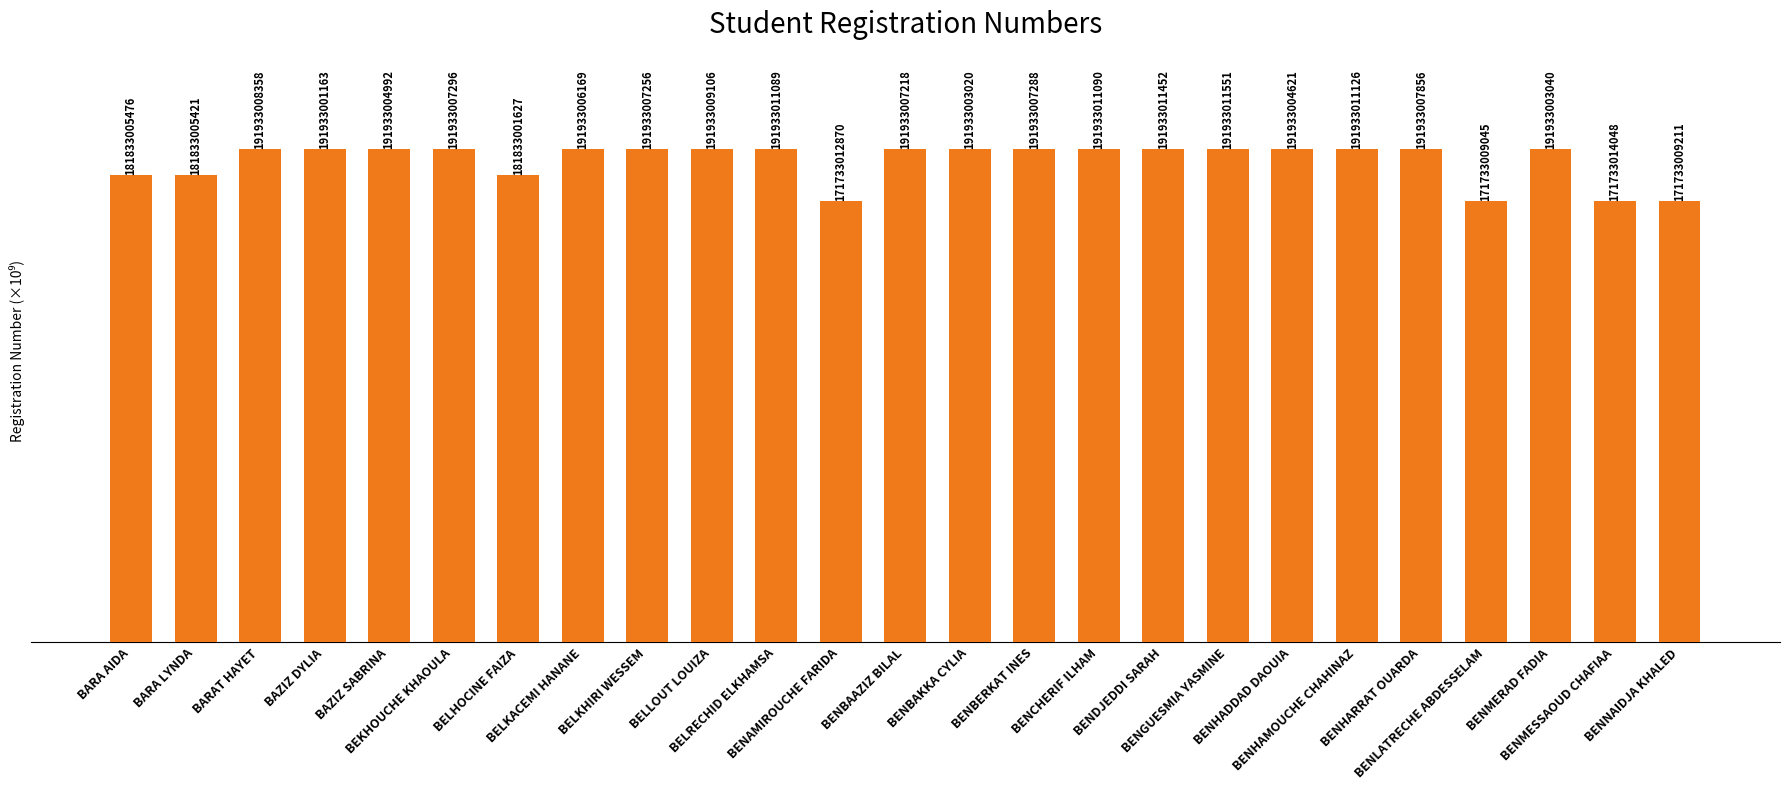

What is the label of the 5th bar from the right?

BENHARRAT OUARDA